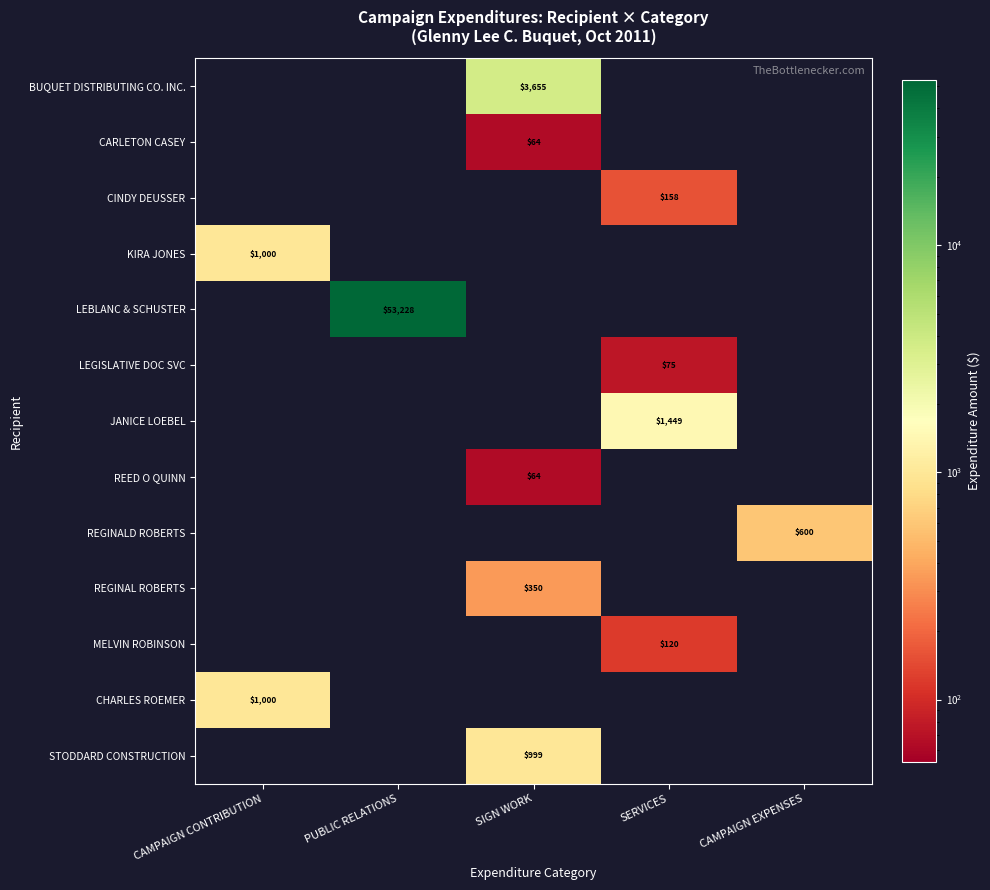

The REGINAL ROBERTS series shows 350 at SIGN WORK. True or false?

True